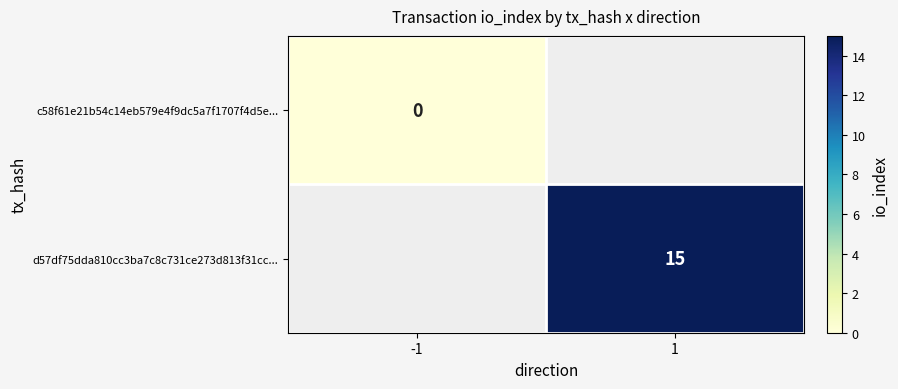

What is the maximum value shown in the chart?

15.0